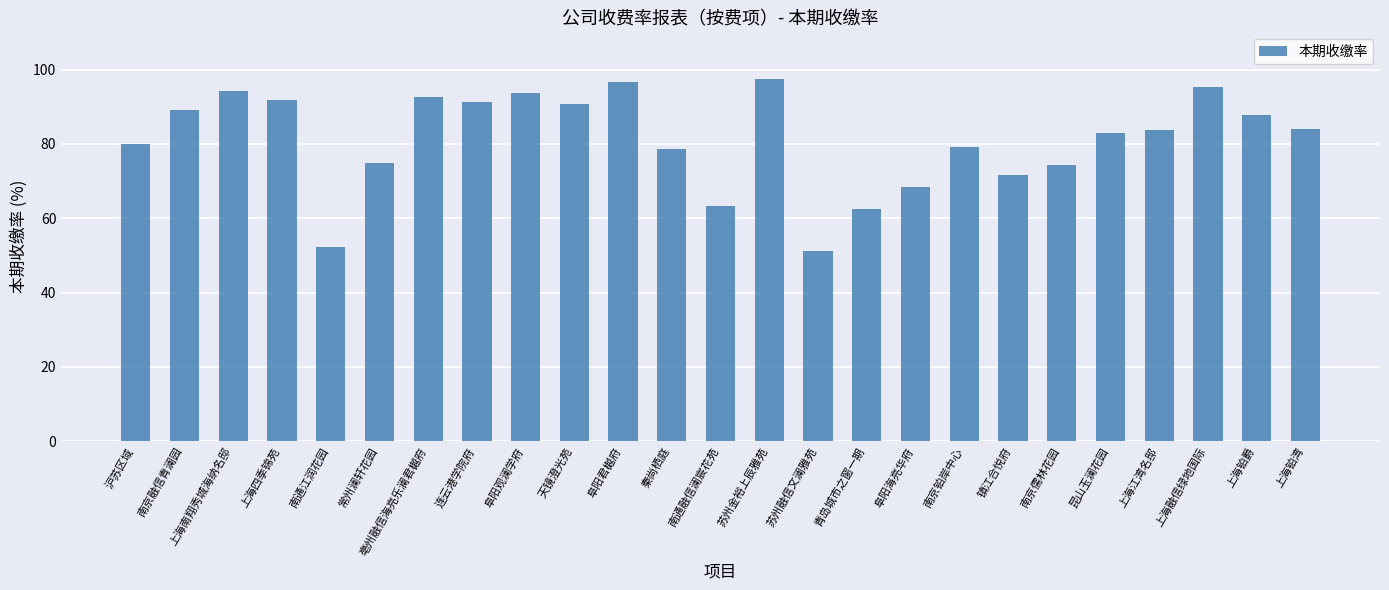

What is the maximum value shown in the chart?

97.3